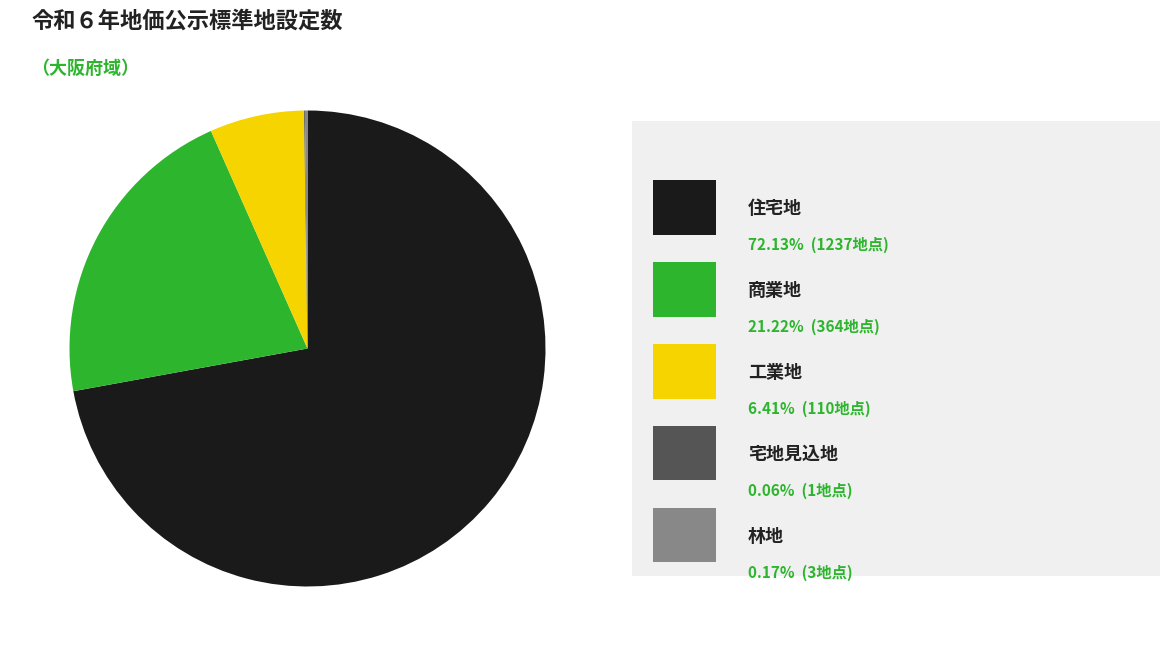

Is there any slice that represents more than half of the pie?

Yes